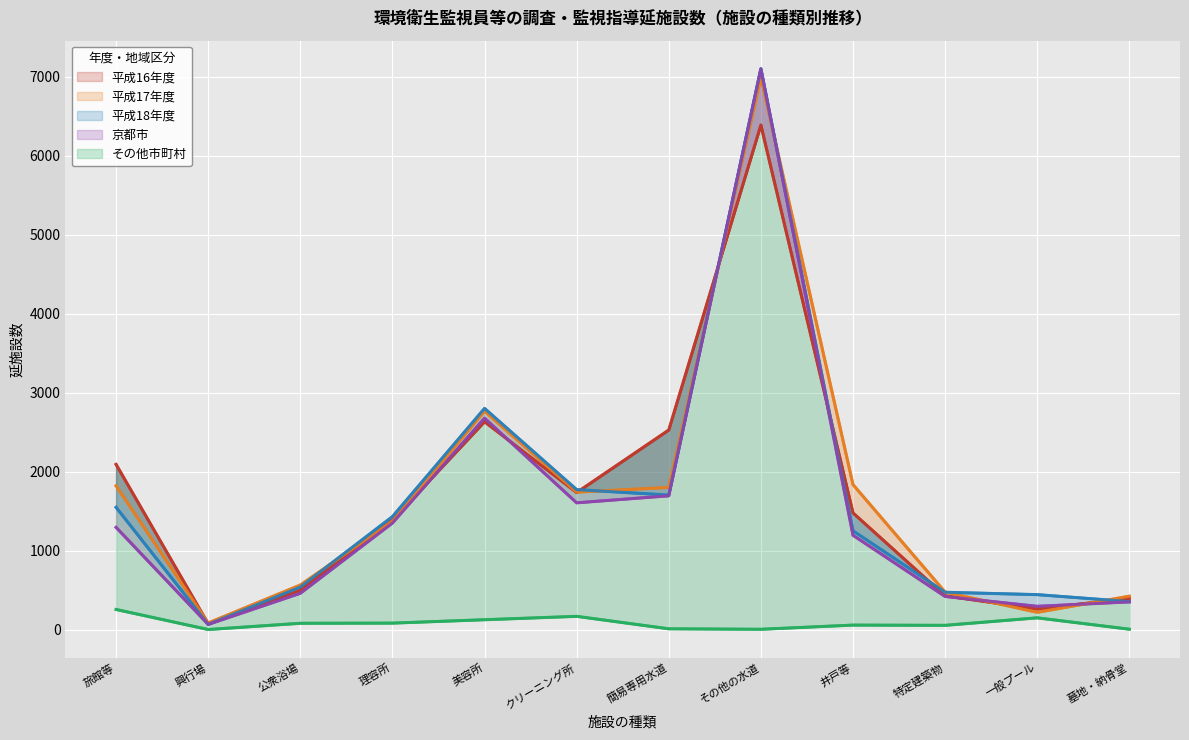

At how many categories does at least one series exceed 3257?

1